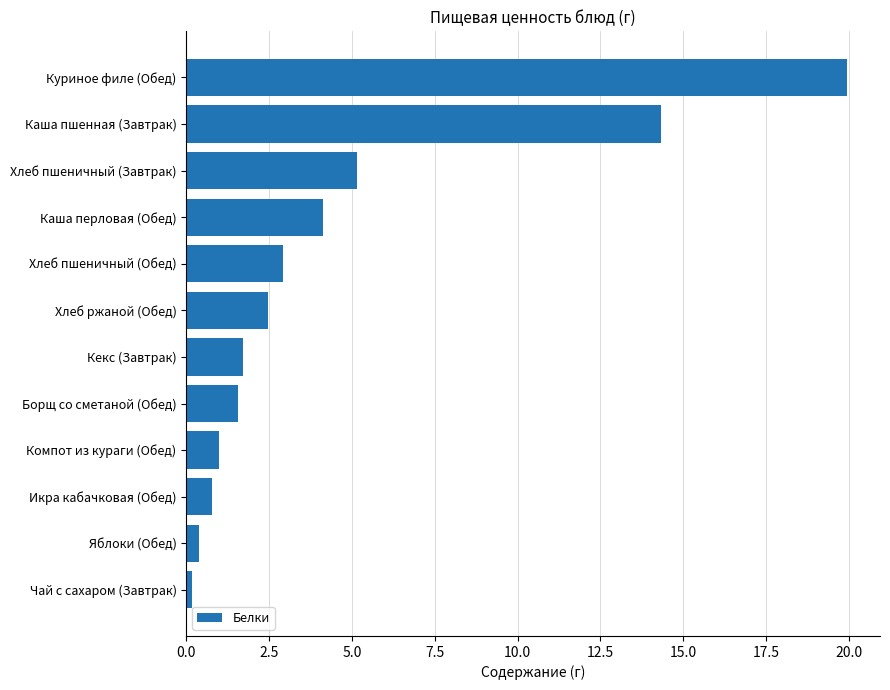

Reading bottom to top, list all the values displayed in this chart.

Чай с сахаром (Завтрак)=0.2	Яблоки (Обед)=0.4	Икра кабачковая (Обед)=0.8	Компот из кураги (Обед)=1.0	Борщ со сметаной (Обед)=1.6	Кекс (Завтрак)=1.7	Хлеб ржаной (Обед)=2.5	Хлеб пшеничный (Обед)=2.9	Каша перловая (Обед)=4.1	Хлеб пшеничный (Завтрак)=5.1	Каша пшенная (Завтрак)=14.3	Куриное филе (Обед)=19.9